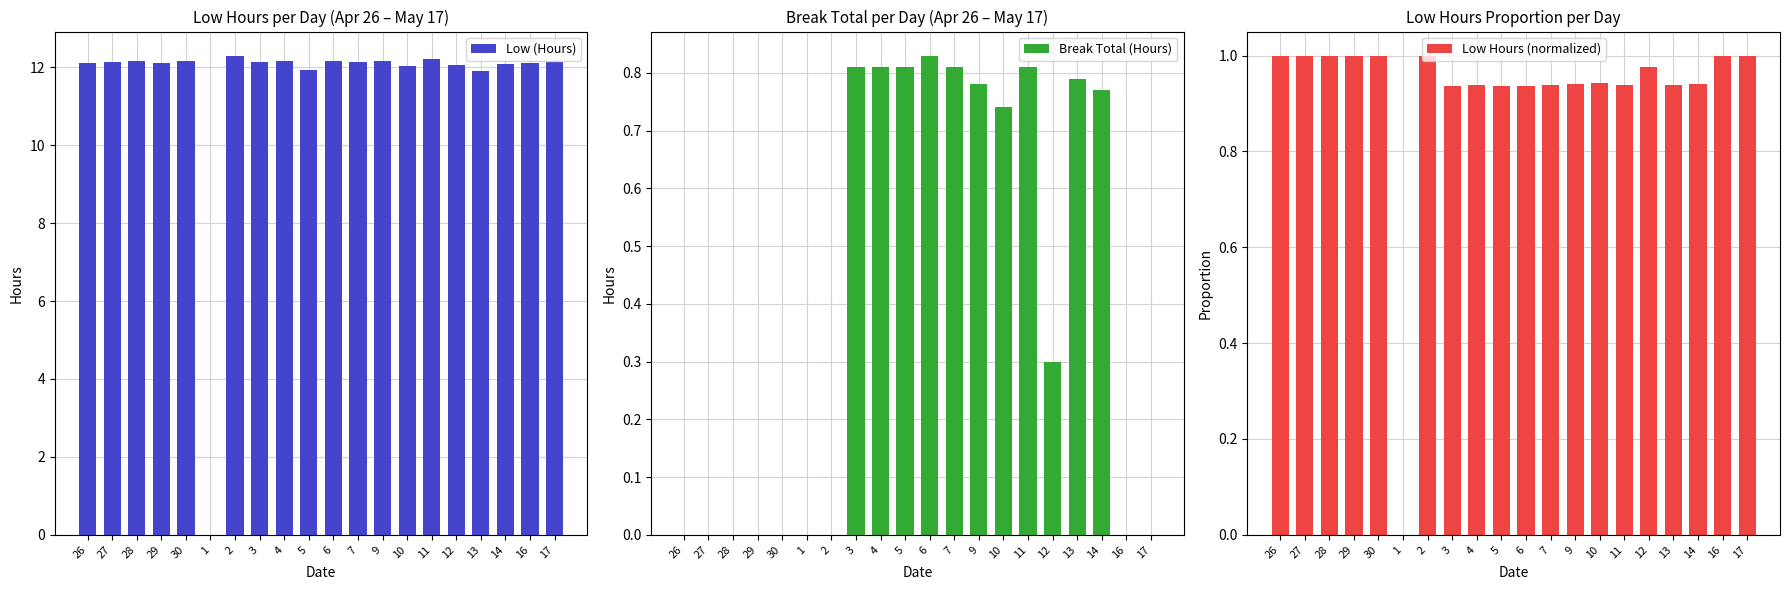

What is the difference between the Low (Hours) values at 1 and 3?

12.1